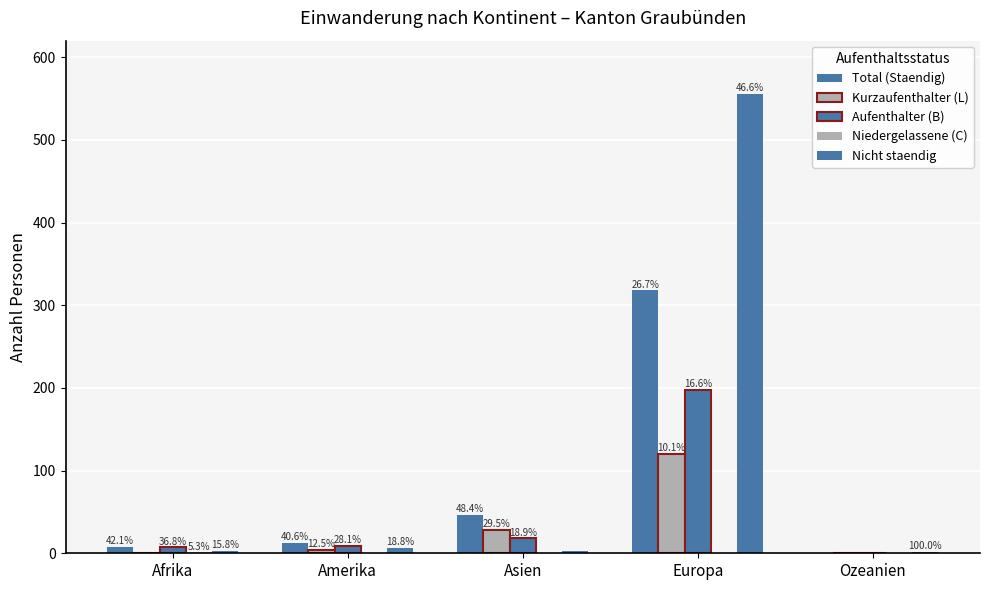

The Aufenthalter (B) series shows 44 at Europa. True or false?

False